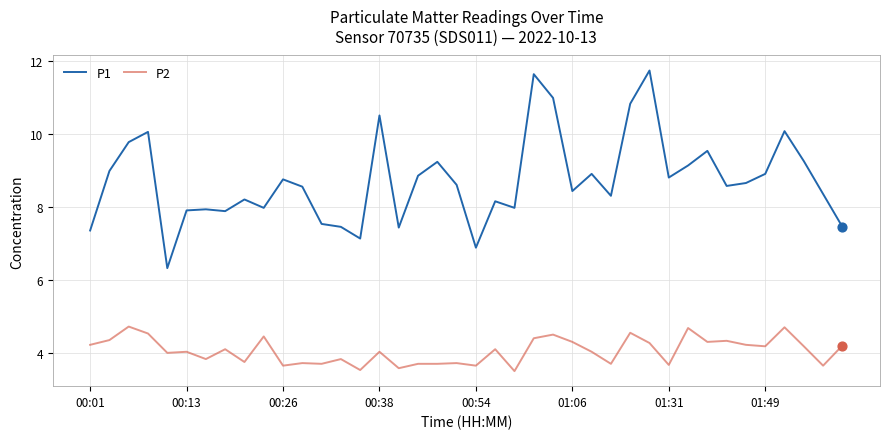

Which series has the largest total across all categories?

P1